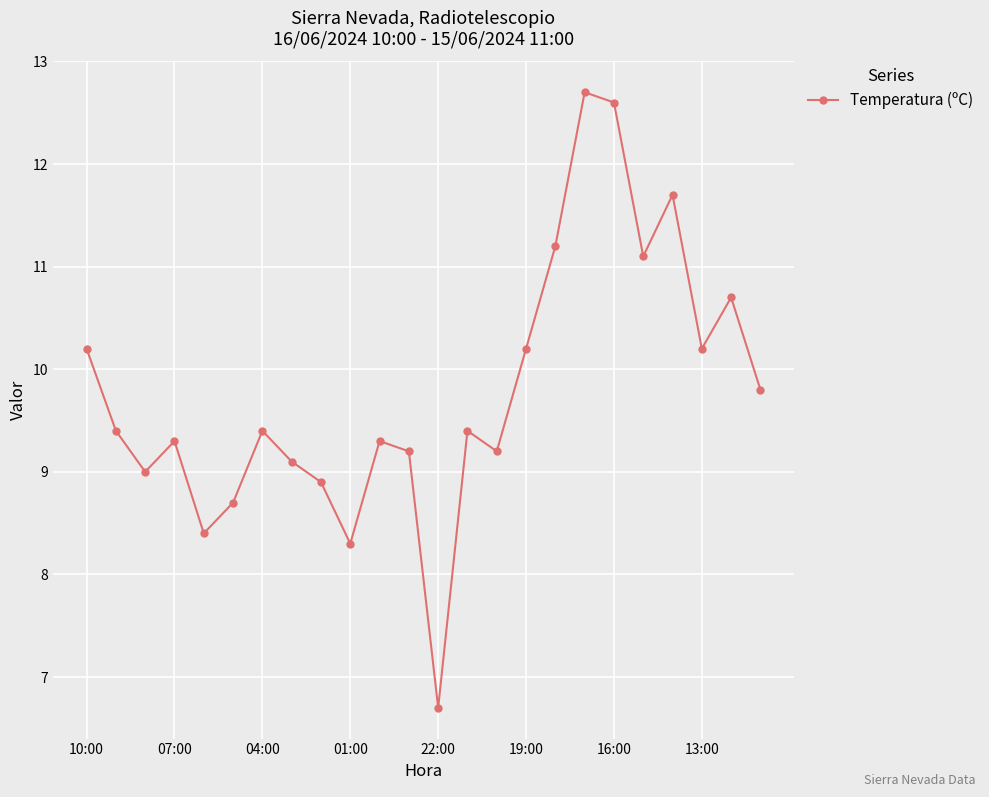

What is the smallest value displayed?

6.7